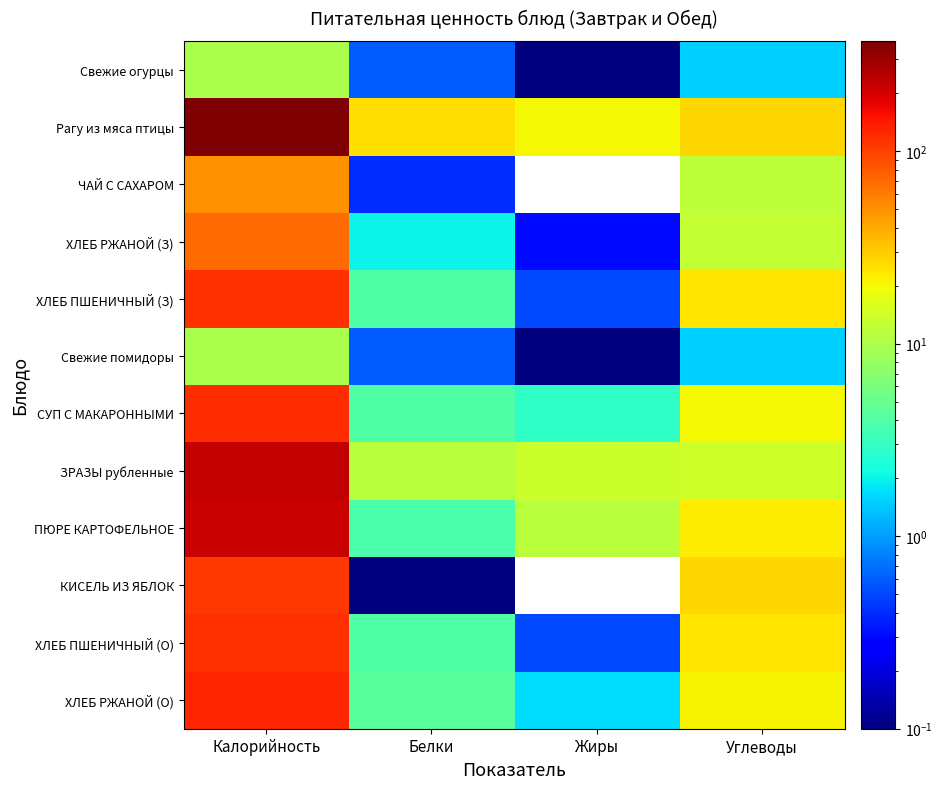

How many values in the ЗРАЗЫ рубленные series exceed 13?

3